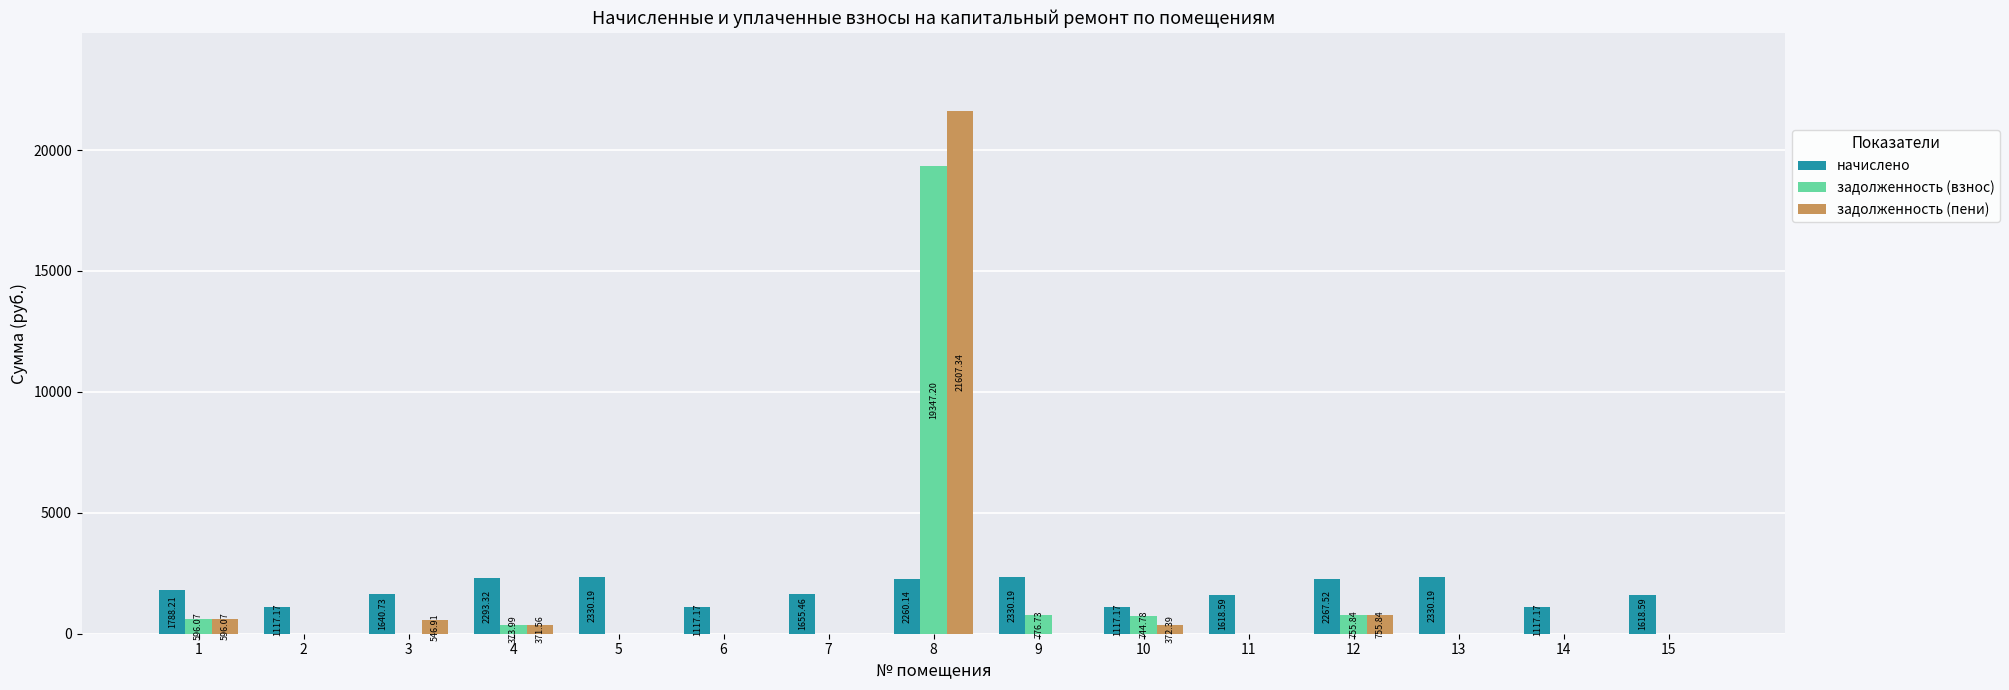

Are the bars grouped side by side (vs. stacked)?

Yes